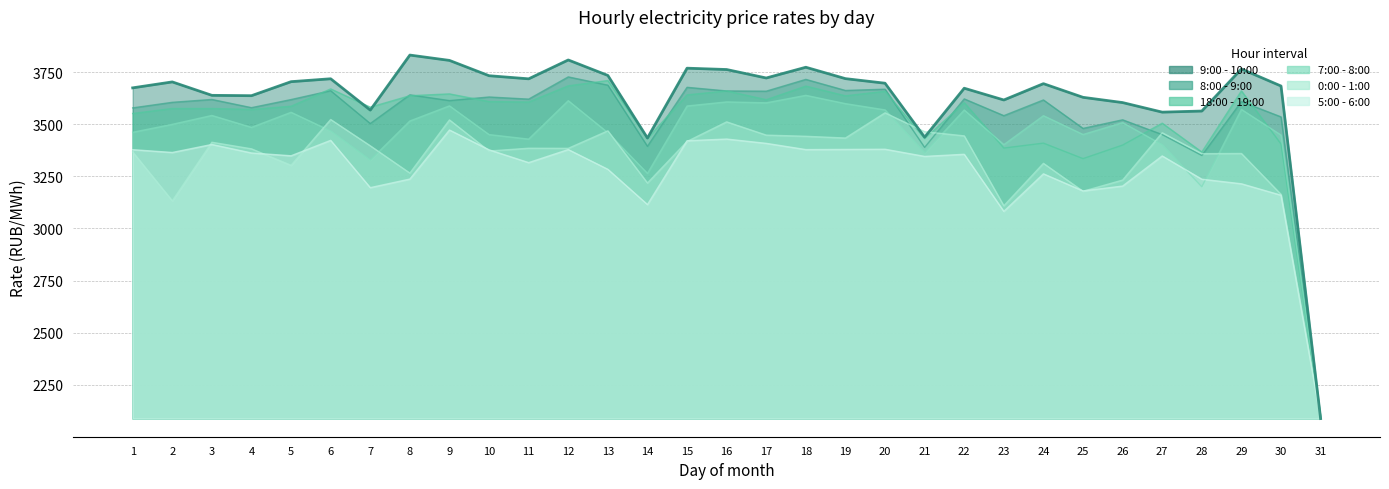

True or false: 9:00 - 10:00 and 7:00 - 8:00 cross at least once.

False